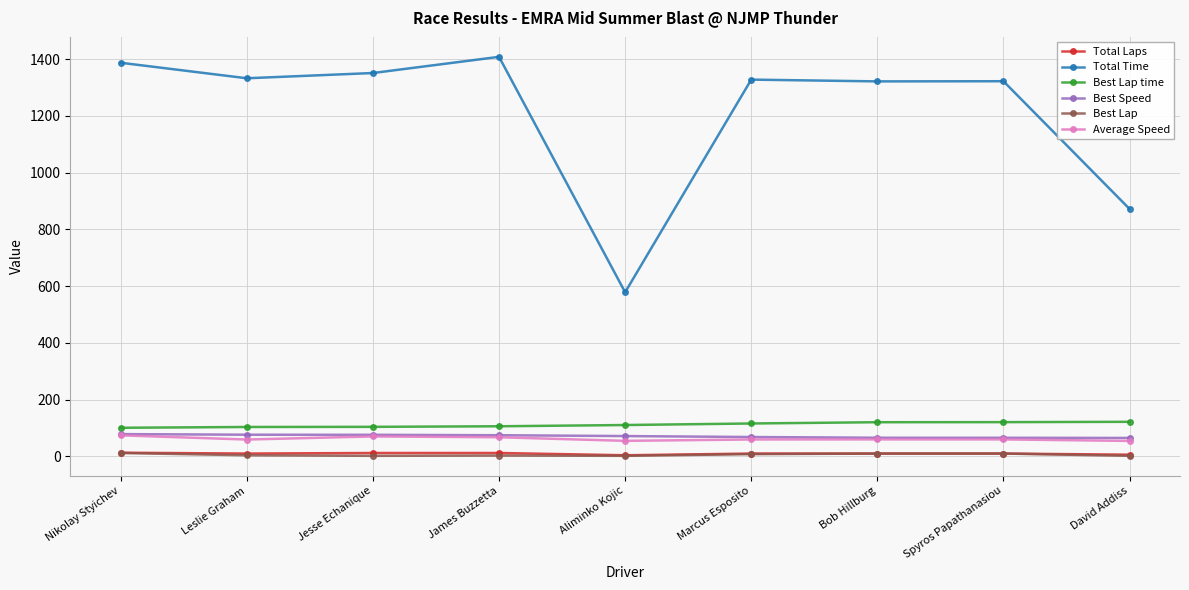

Does the chart display data point markers on the line(s)?

Yes